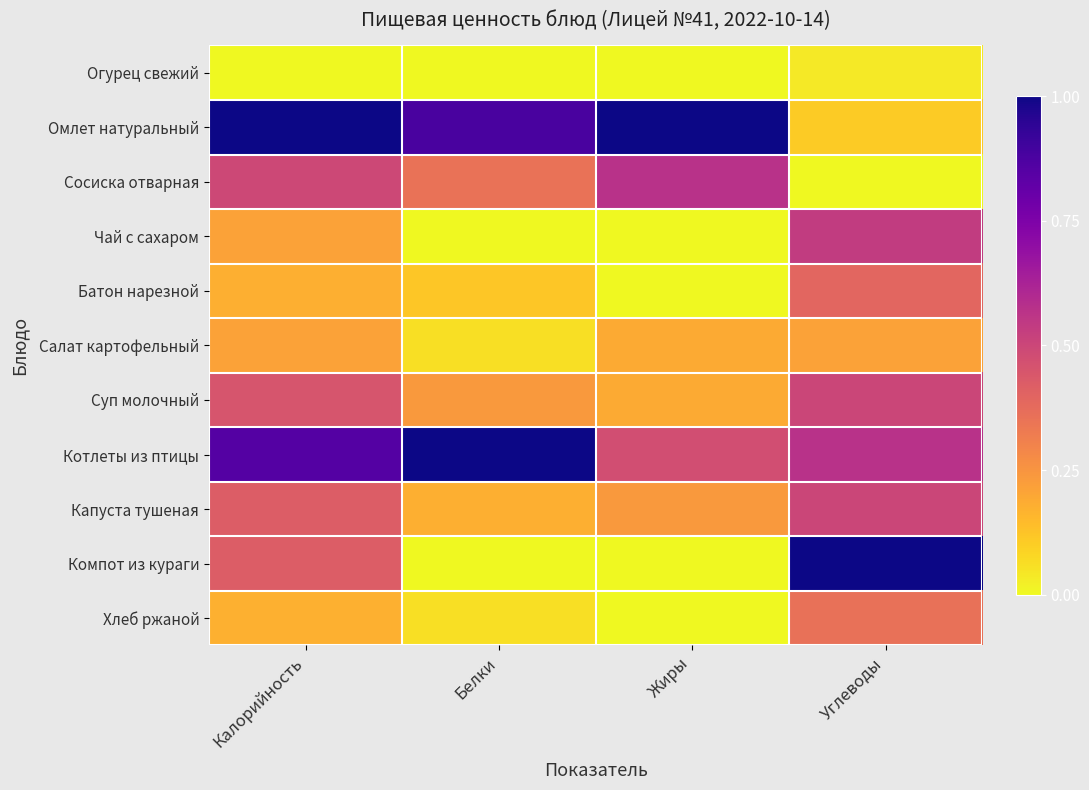

What is the difference between the highest and lowest values at Калорийность?

1.0